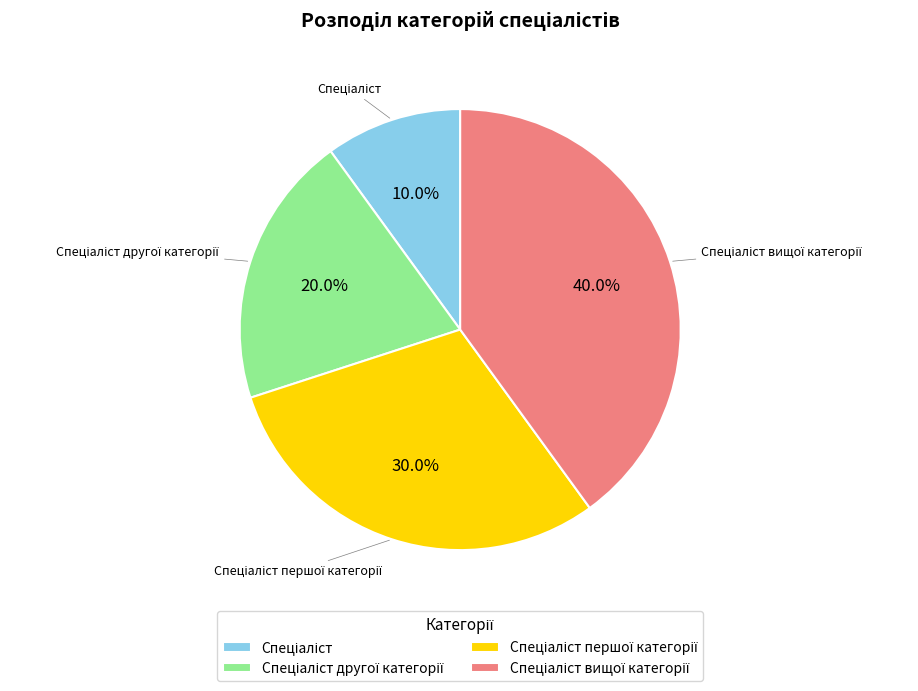

Does any single category account for the majority?

No